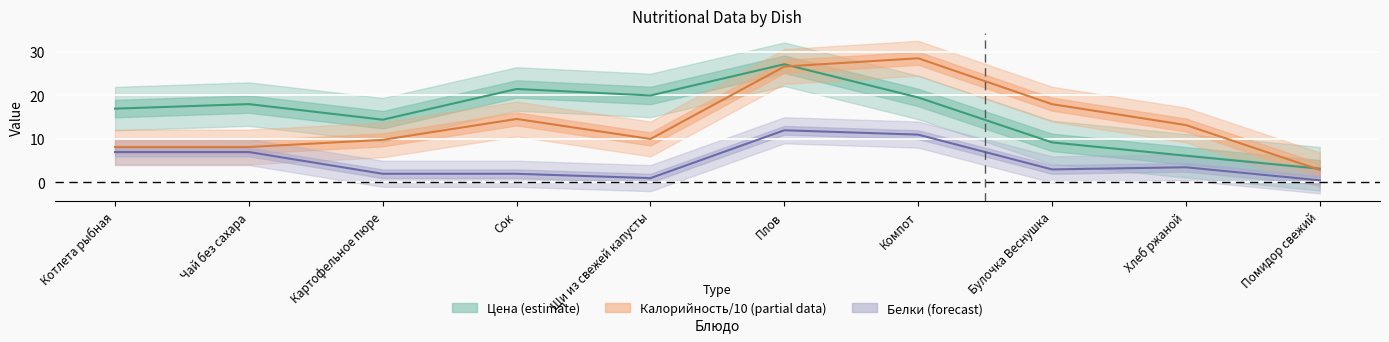

What is the difference between the maximum and minimum values in the Калорийность/10 (partial) series?

25.6